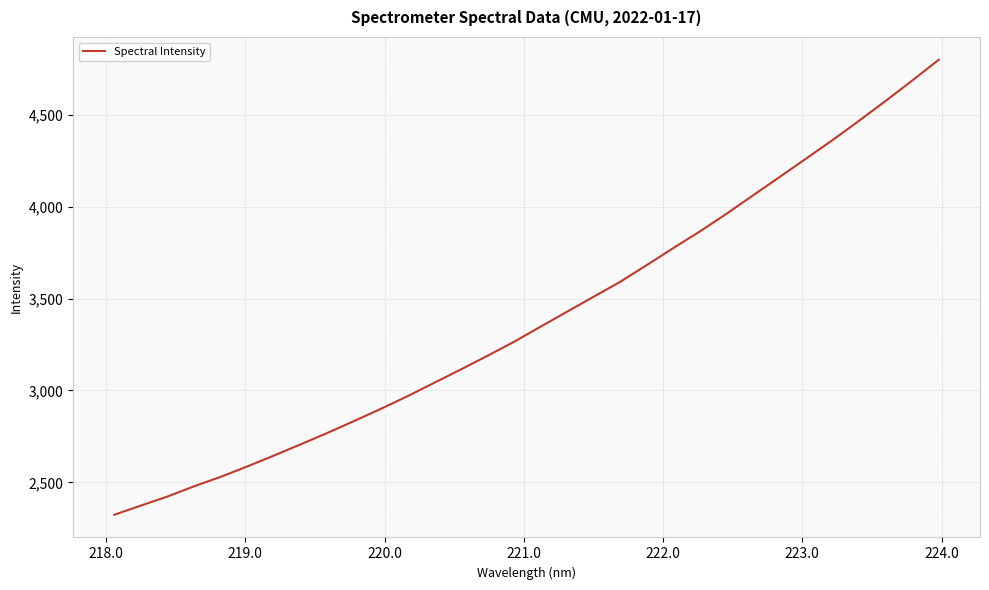

What is the smallest value displayed?

2323.7